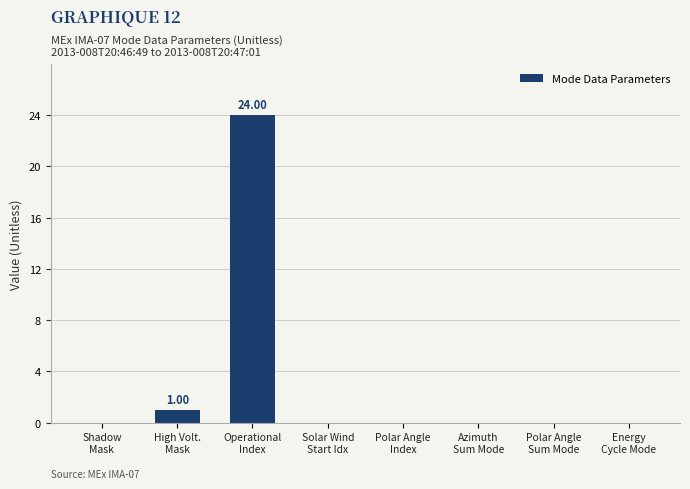

Does the chart contain stacked bars?

No